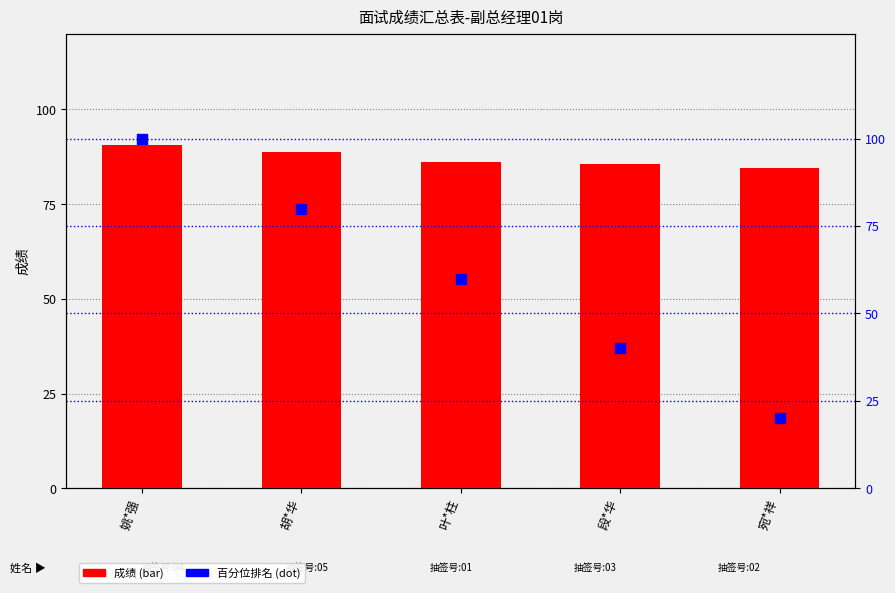

At how many categories does at least one series exceed 50?

5